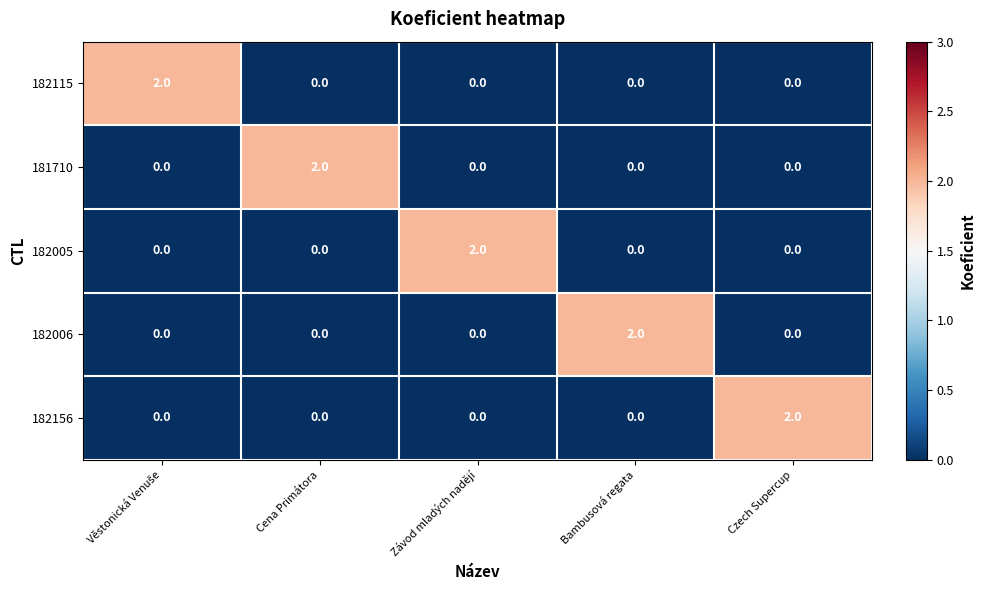

What is the total value across all series at Cena Primátora?

2